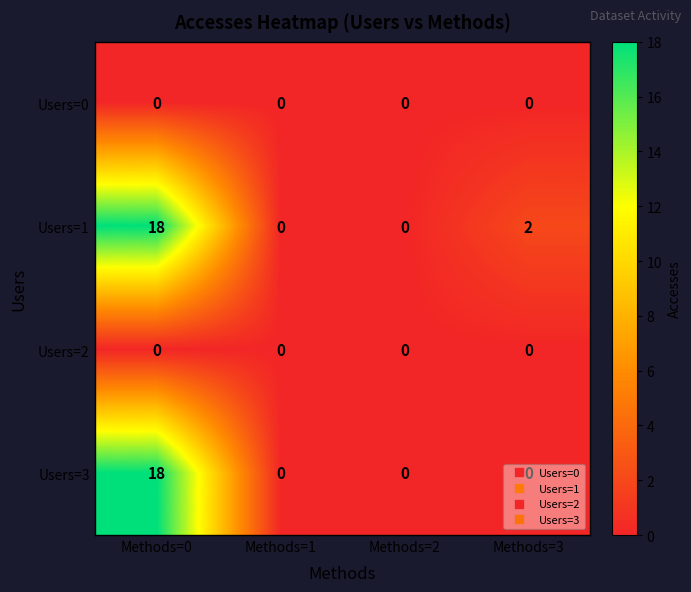

The value of Users=3 at Methods=2 is 7. True or false?

False